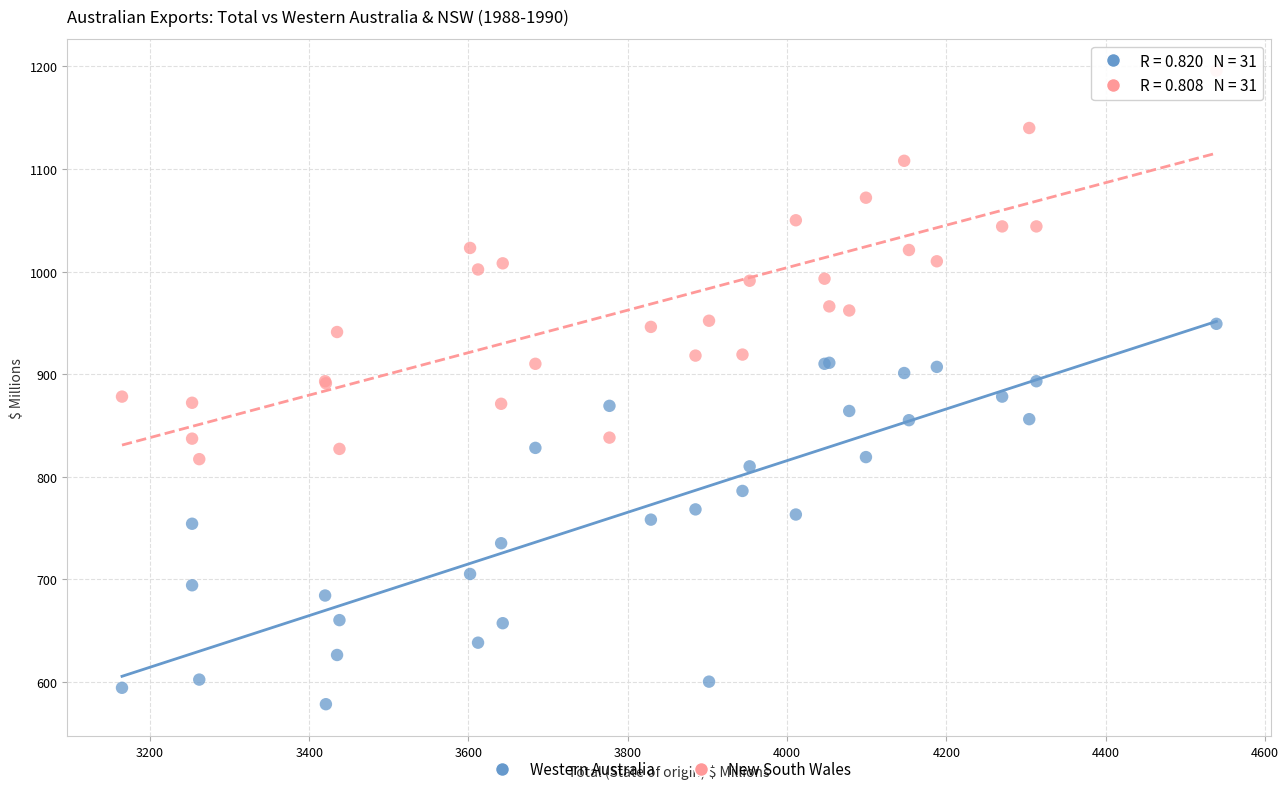

Which series contains the highest Y value?

New South Wales